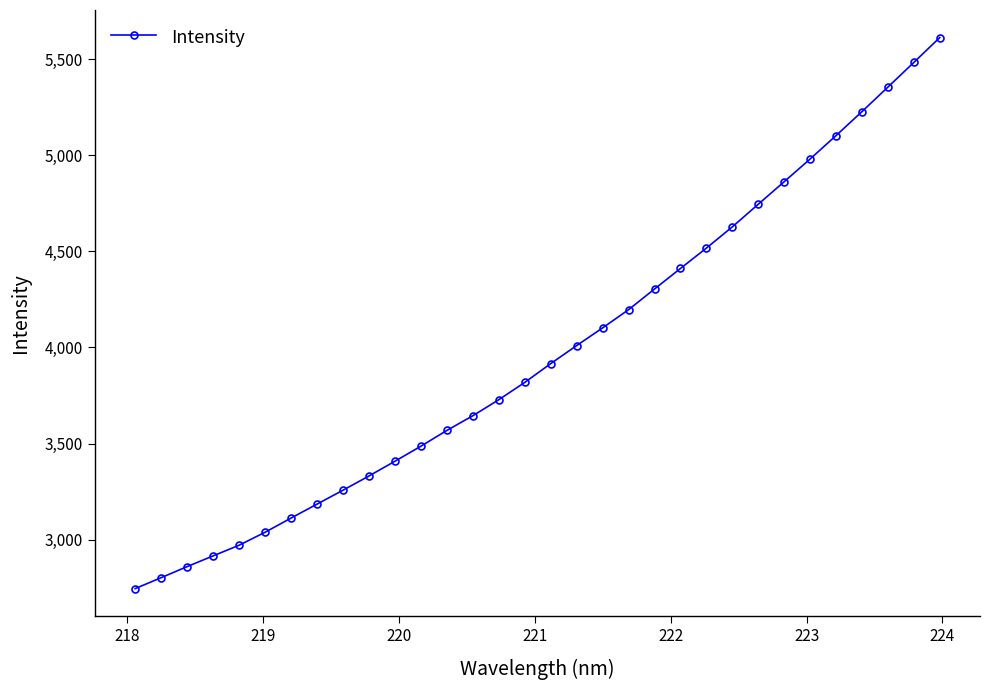

What is the value of the 32nd point from the left?

5613.0